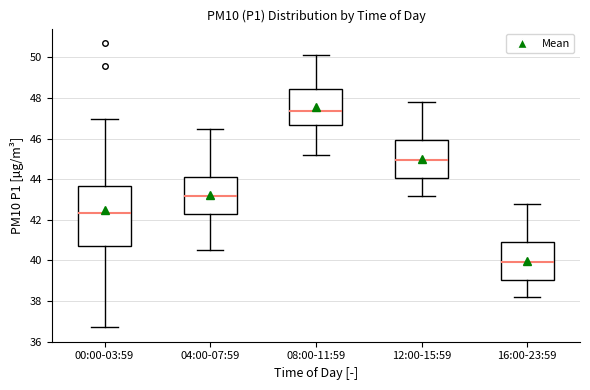

Reading left to right, transcribe this box plot: for each box, give where its median line is, the range the box spans, and where its two whiskers end, as read against the y-axis. The values are not printed on the chart, so give them approximately, as read against the axis.

00:00-03:59: median 42.4, box 40.6 to 43.6, whiskers 36.8 to 47.0
04:00-07:59: median 43.2, box 42.2 to 44.2, whiskers 40.6 to 46.6
08:00-11:59: median 47.4, box 46.6 to 48.4, whiskers 45.2 to 50.2
12:00-15:59: median 45.0, box 44.0 to 46.0, whiskers 43.2 to 47.8
16:00-23:59: median 40.0, box 39.0 to 41.0, whiskers 38.2 to 42.8